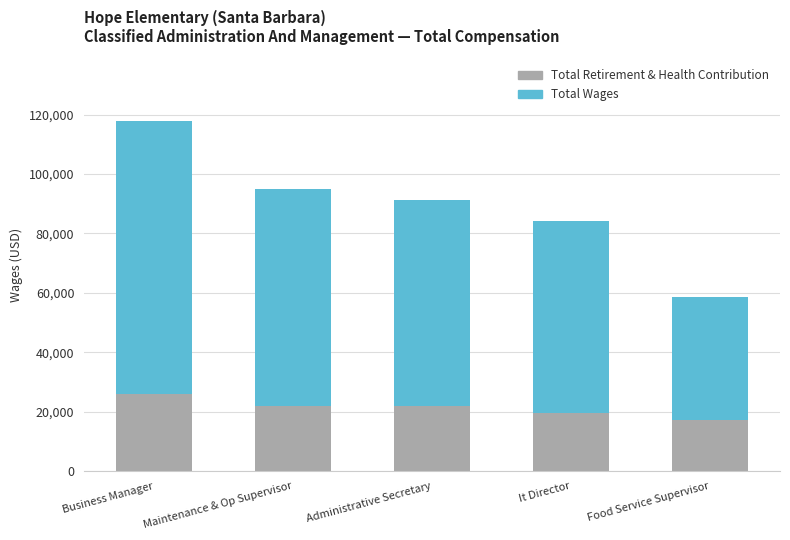

What is the average value of the Total Retirement & Health Contribution series?

21330